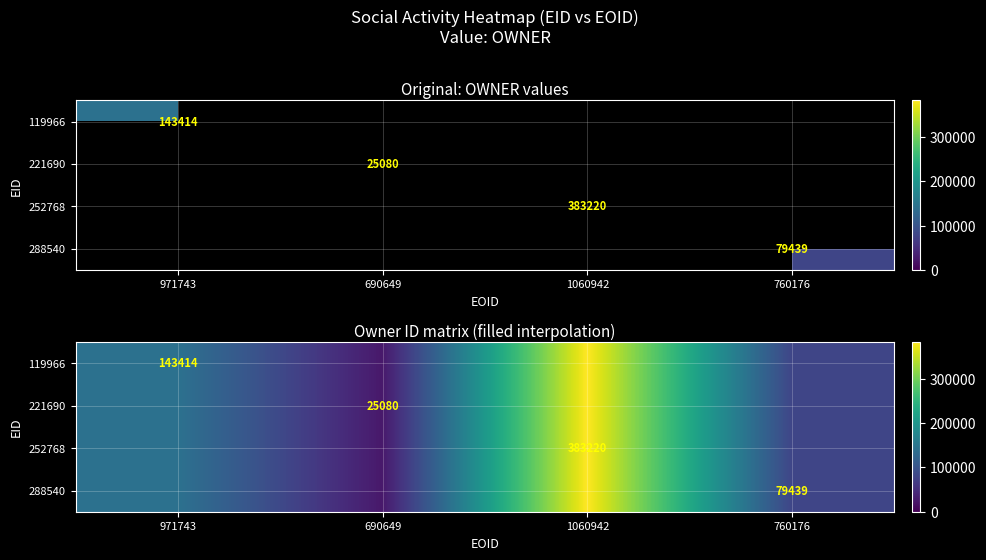

Which category has the lowest value in the 221690 series?

690649